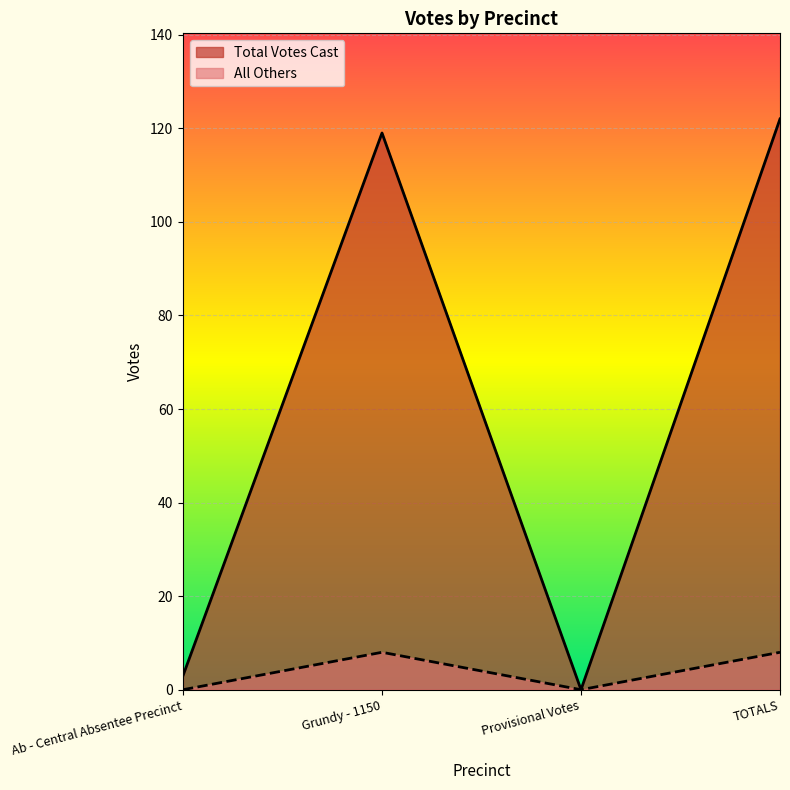

What position from the left is Ab - Central Absentee Precinct?

1